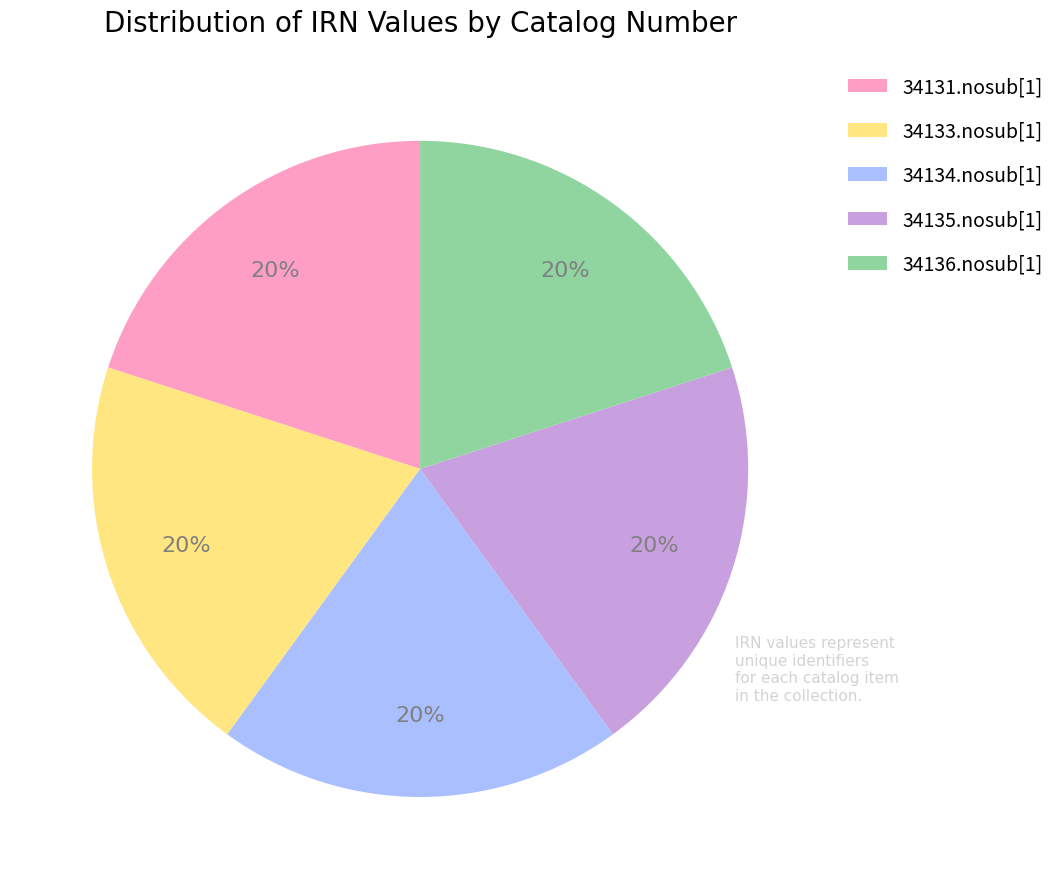

What is the ratio of the value at 34131.nosub[1] to the value at 34136.nosub[1]?

1.0